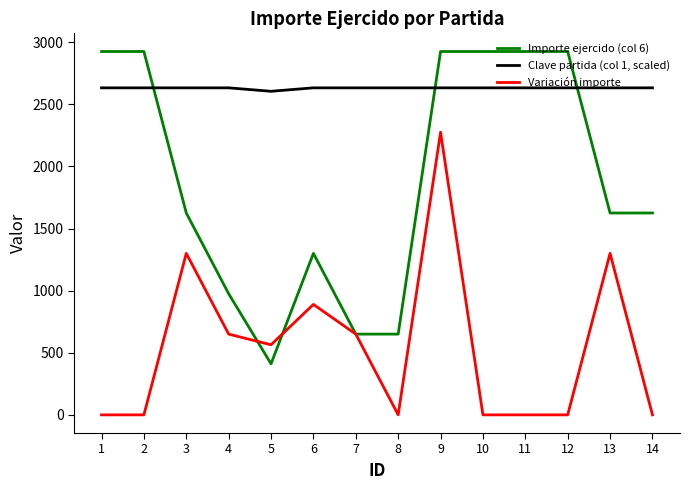

Where do Importe ejercido (col 6) and Variación importe first cross each other?

4 and 5